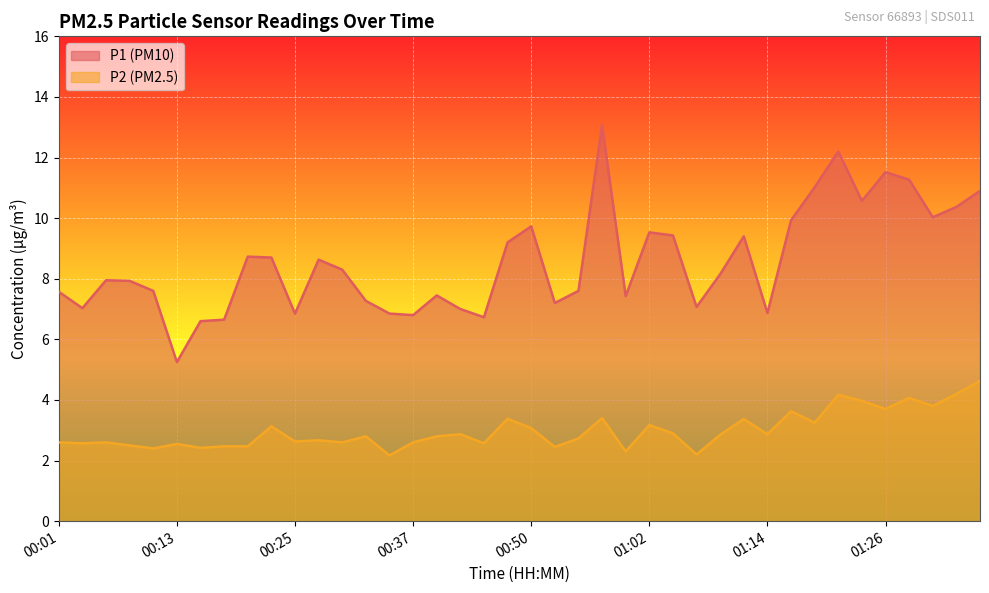

At 01:36, list the series in order from smallest to largest.

P2, P1